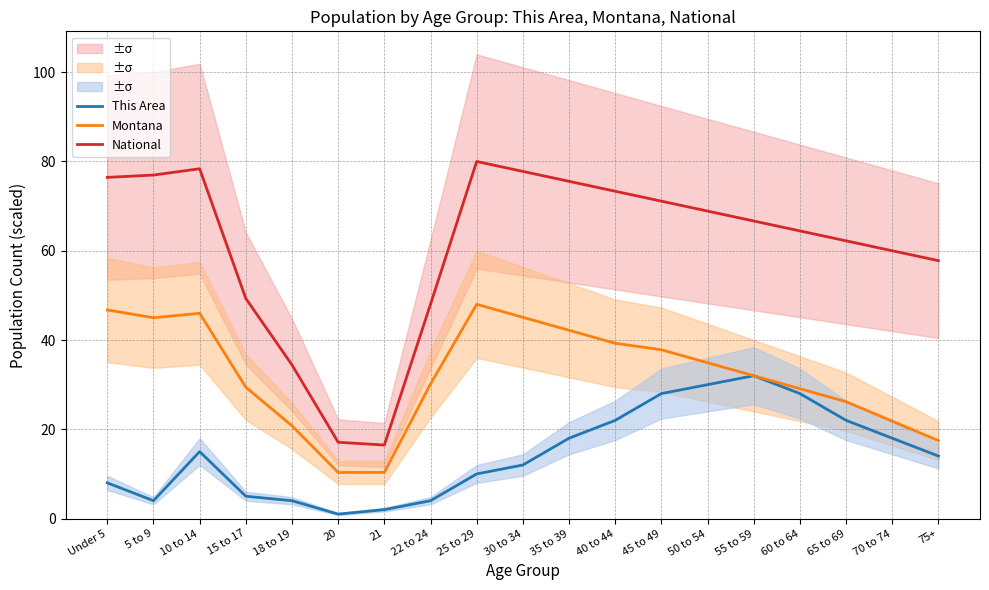

Where is This Area nearest to the value 16?

10 to 14